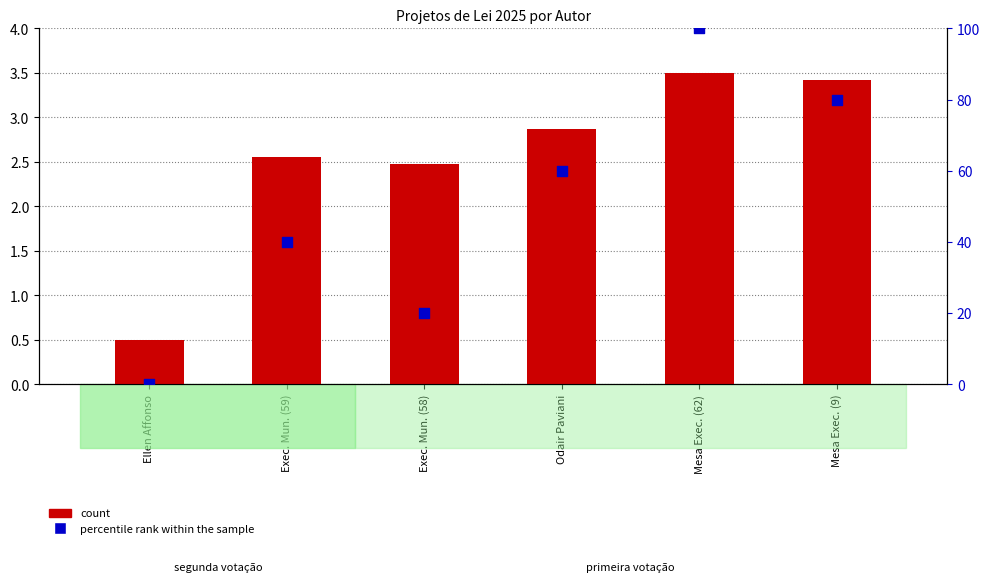

Is the value of percentile rank within the sample at Ellen Affonso greater than the value of count at Exec. Mun. (58)?

No